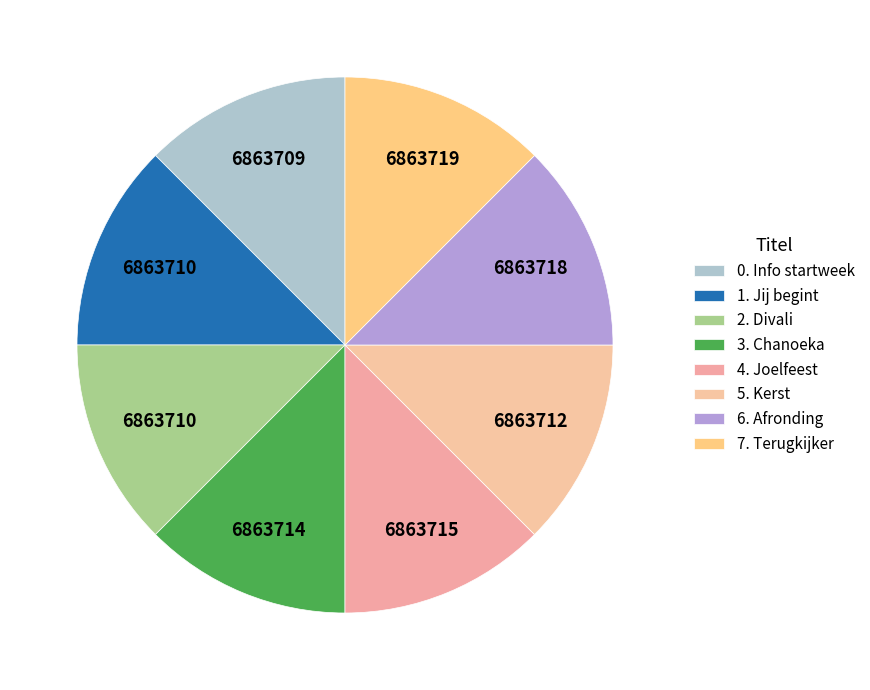

Approximately how many times larger is the value at 4. Joelfeest compared to 2. Divali?

1.0